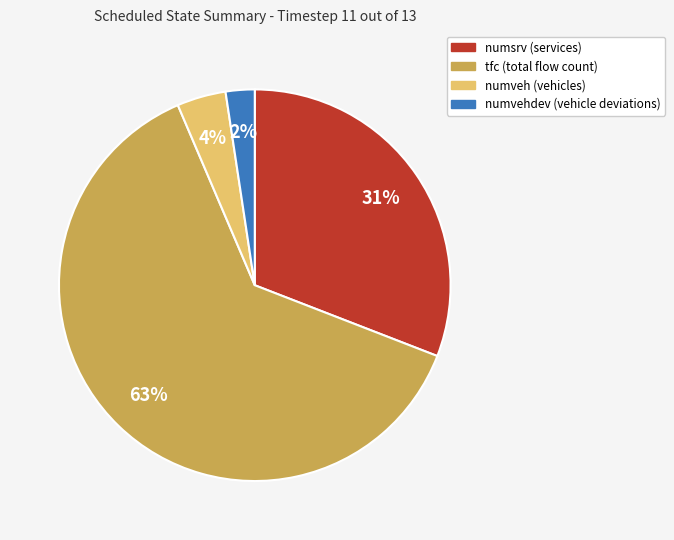

Is there a majority slice in this chart?

Yes